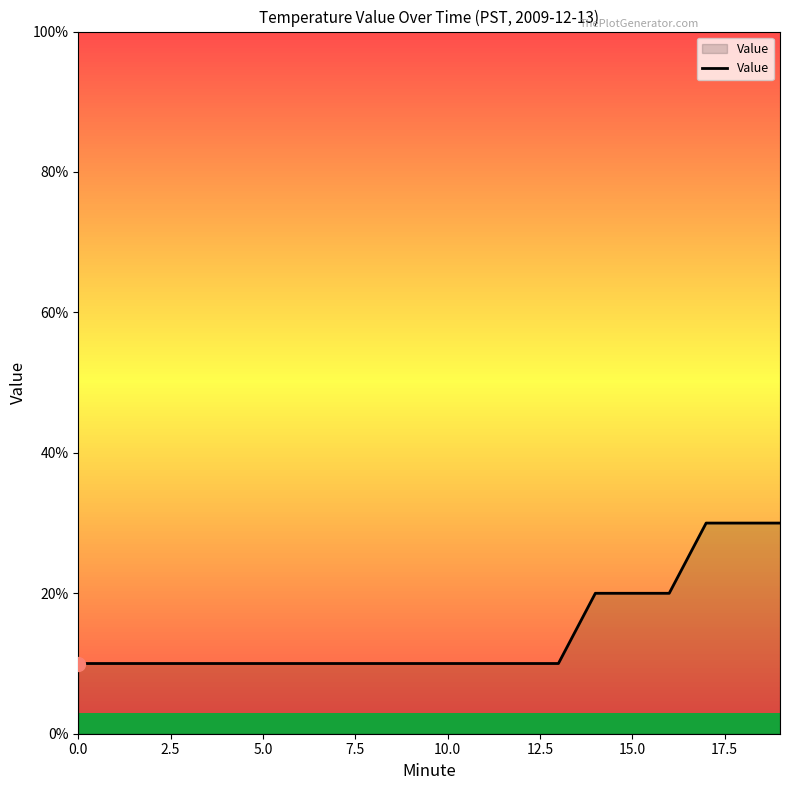

Does the chart have visible grid lines?

No